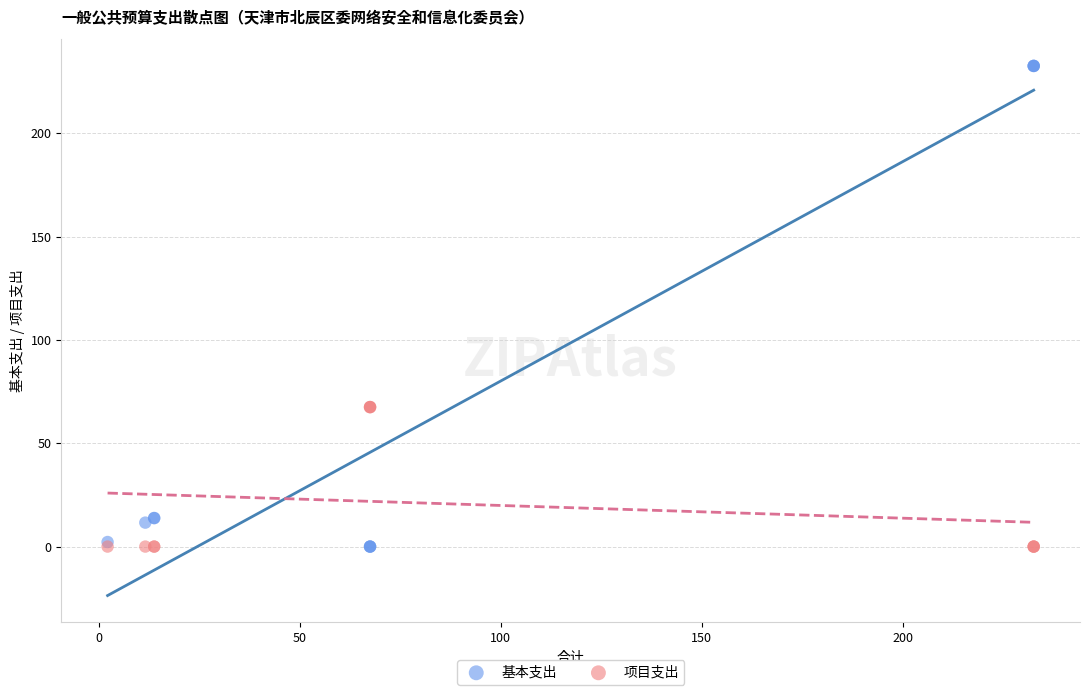

Which series has the widest spread of Y values?

基本支出